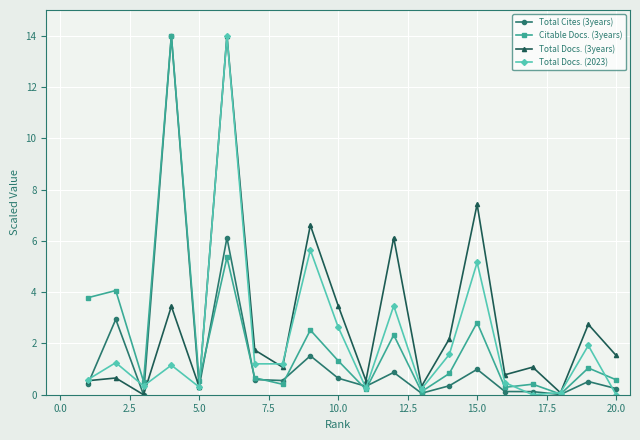

True or false: Citable Docs. (3years) has more than 1 interior local peaks.

True